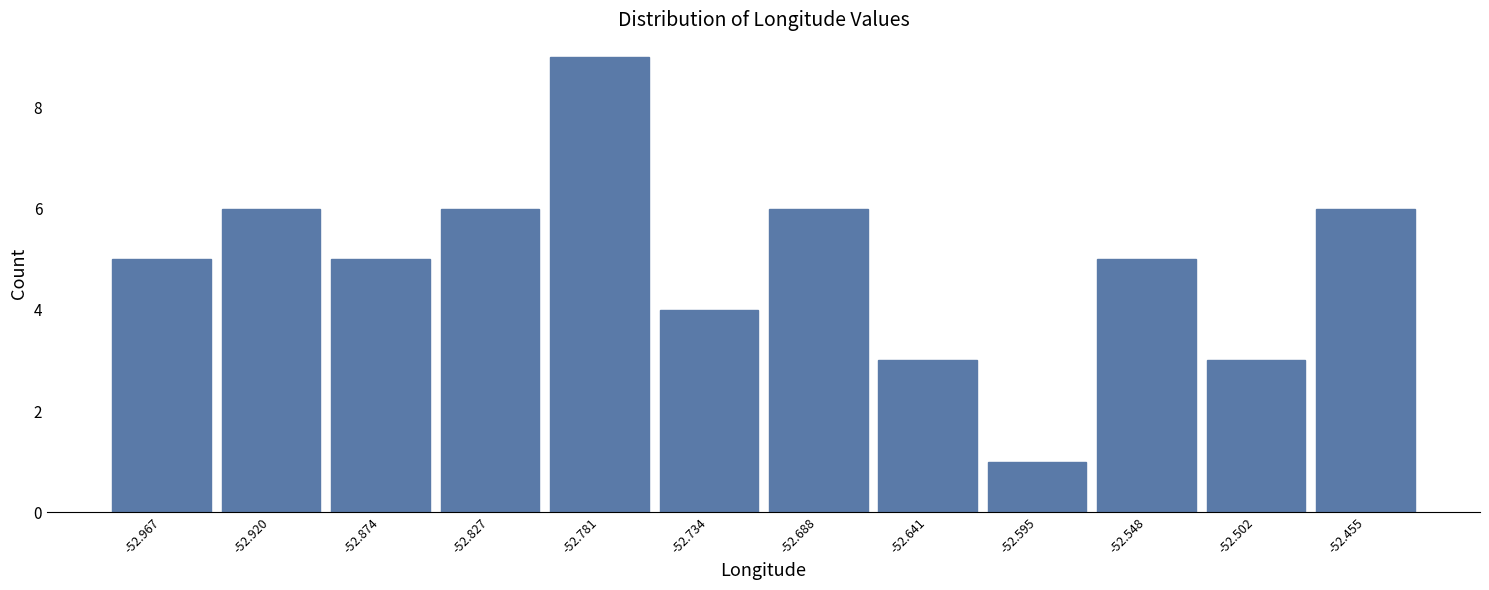

What is the height of the bar covering -52.850 to -52.805 on the x-axis? Neither the bar edges nor the heights are printed on the chart, so give them approximately, as read against the axes.

6